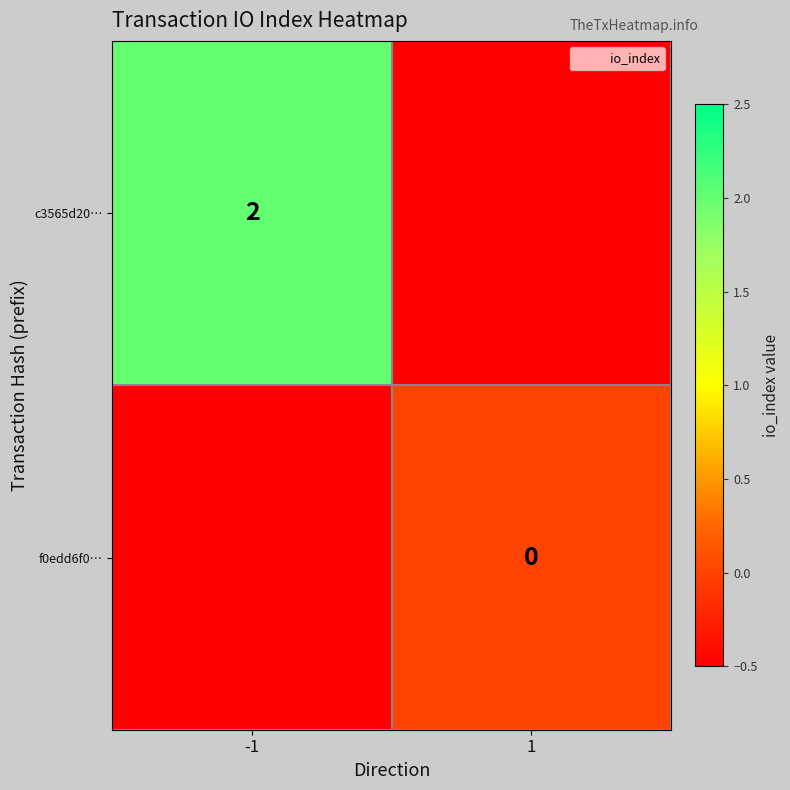

True or false: c3565d20… has a value of 3 at -1.

False